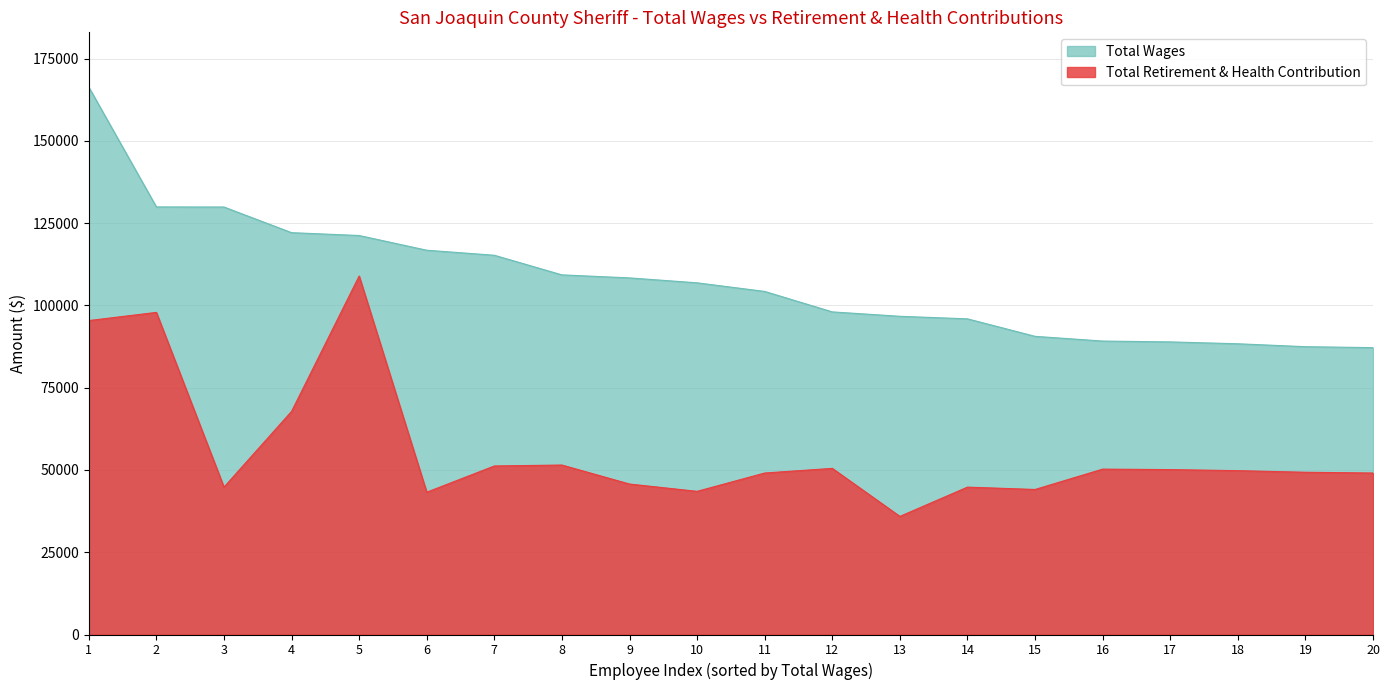

How many data points does each series have?

20